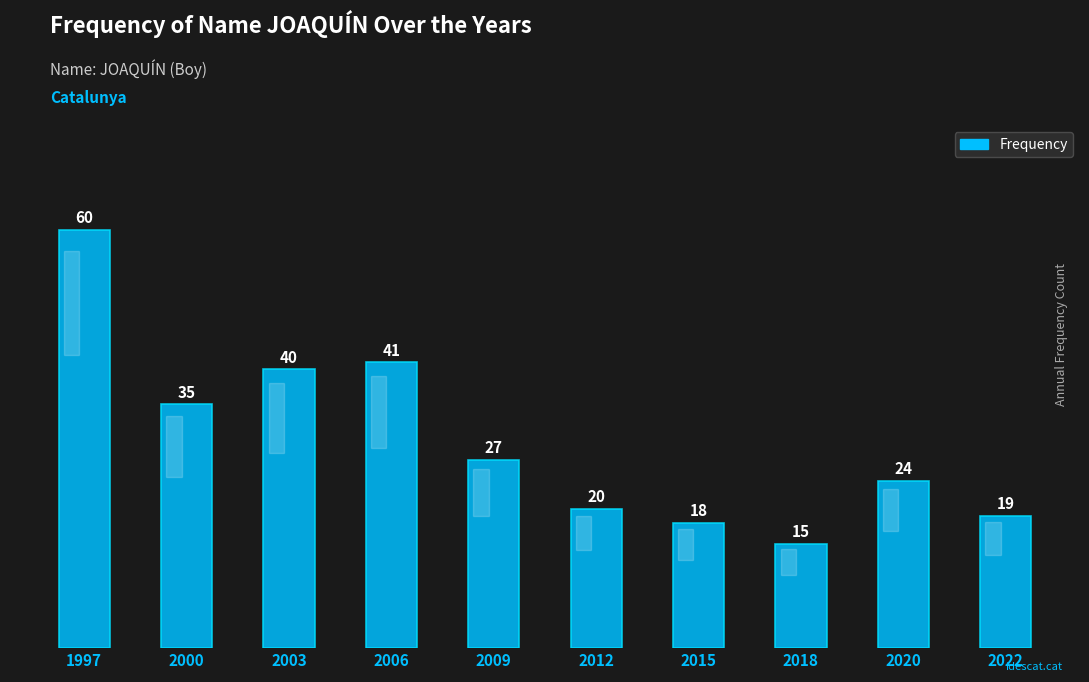

Where does the data first go above 27?

1997